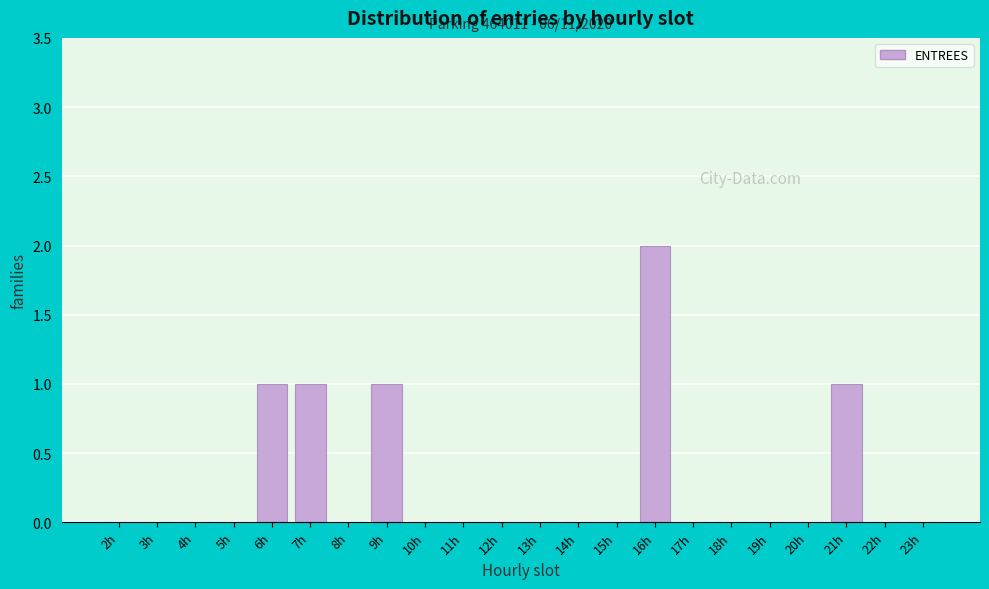

Reading right to left, extract all data points from this chart.

23h=0	22h=0	21h=1	20h=0	19h=0	18h=0	17h=0	16h=2	15h=0	14h=0	13h=0	12h=0	11h=0	10h=0	9h=1	8h=0	7h=1	6h=1	5h=0	4h=0	3h=0	2h=0